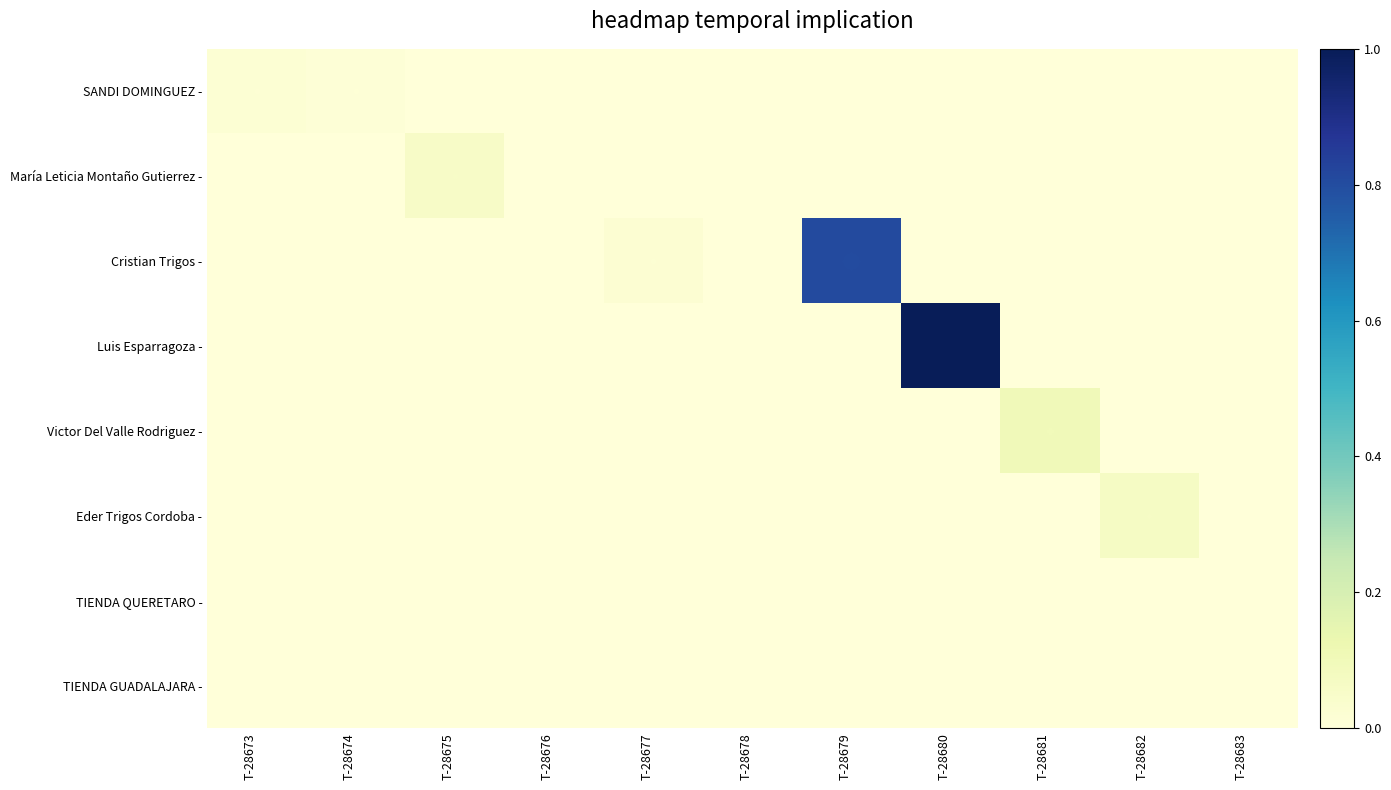

Which series changed the most between T-28680 and T-28681?

Luis Esparragoza -